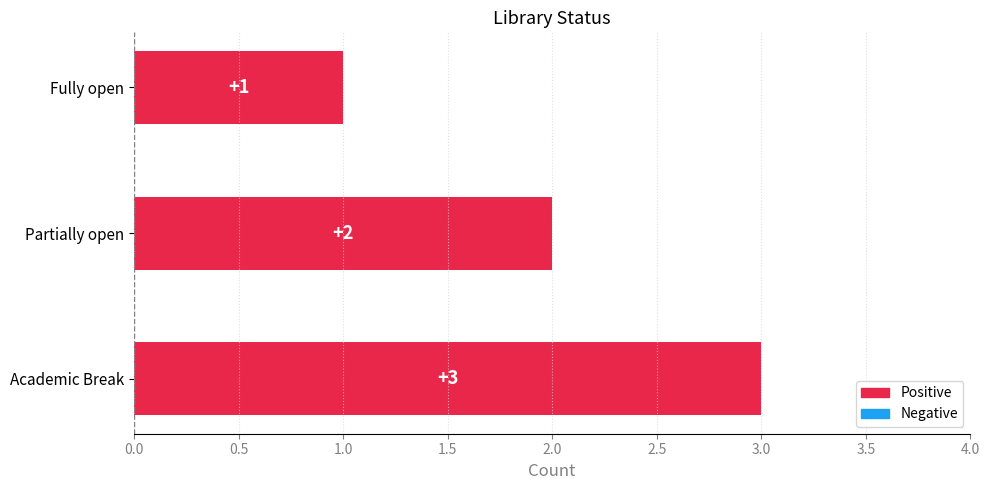

Rank the categories by value from highest to lowest.

Academic Break, Partially open, Fully open